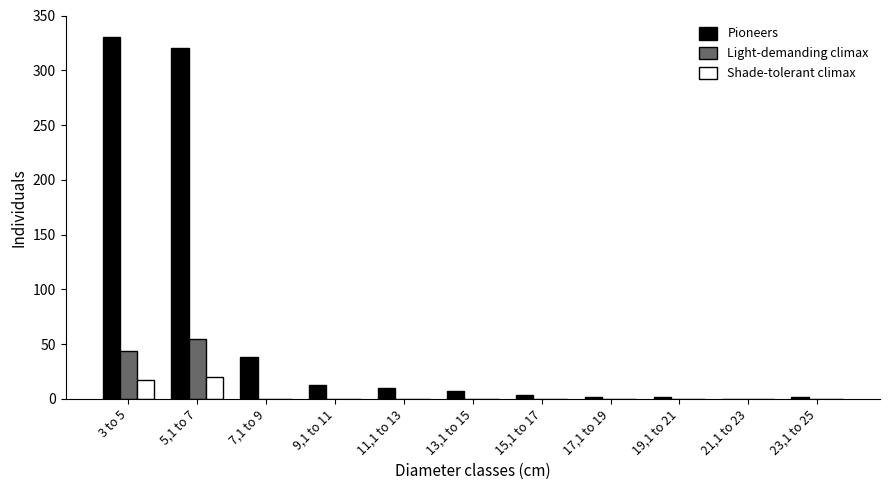

What is the sum of all Shade-tolerant climax values?

37